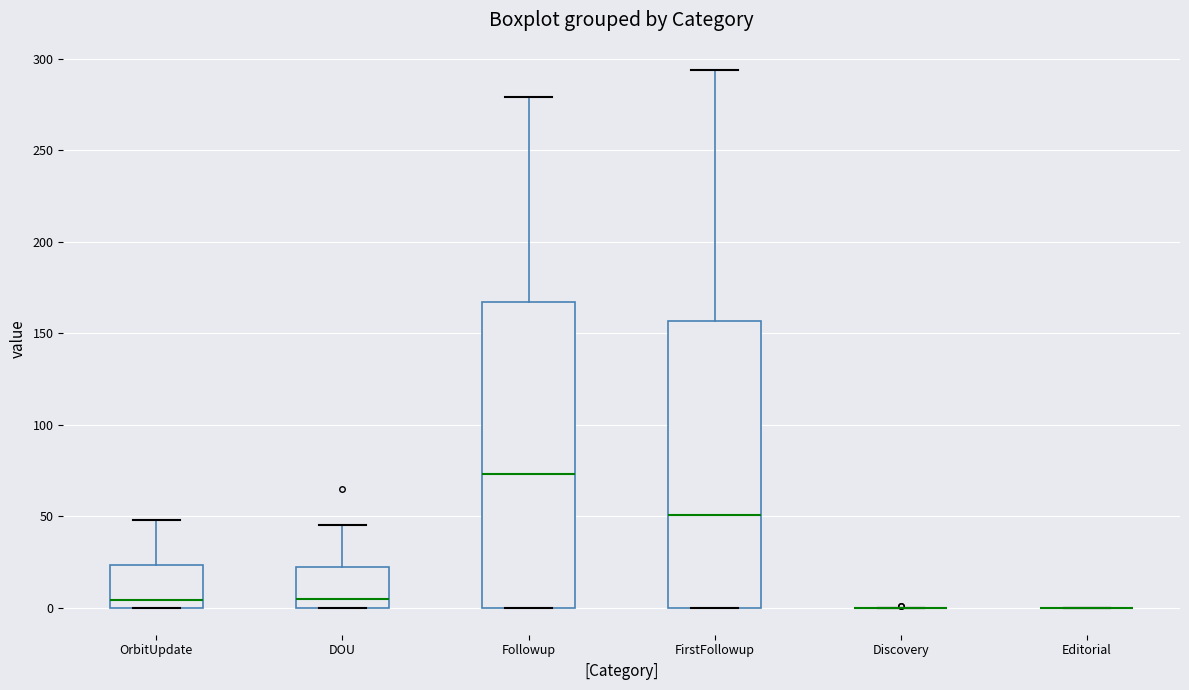

Reading left to right, transcribe this box plot: for each box, give where its median line is, the range the box spans, and where its two whiskers end, as read against the y-axis. The values are not printed on the chart, so give them approximately, as read against the axis.

OrbitUpdate: median 5, box 0 to 25, whiskers 0 to 50
DOU: median 5, box 0 to 20, whiskers 0 to 45
Followup: median 75, box 0 to 165, whiskers 0 to 280
FirstFollowup: median 50, box 0 to 155, whiskers 0 to 295
Discovery: box collapsed to a line at 0, whiskers 0 to 0
Editorial: box collapsed to a line at 0, whiskers 0 to 0